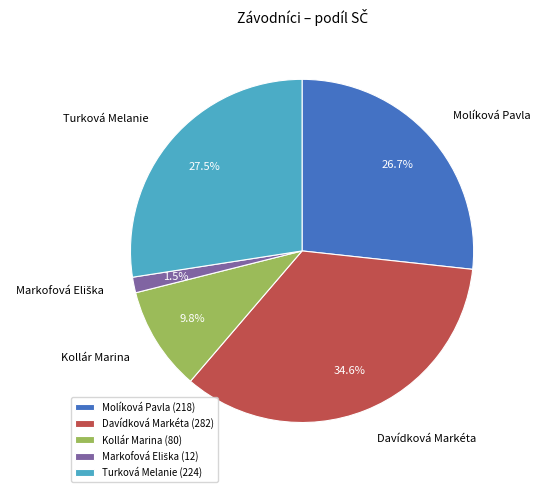

Combined, do Kollár Marina and Davídková Markéta account for over 50%?

No